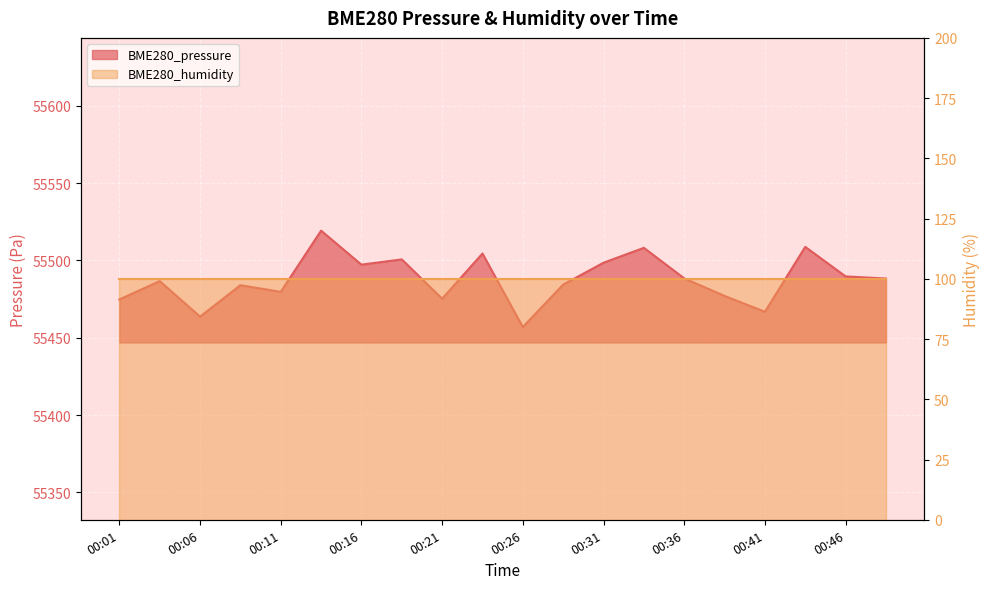

What is the smallest value displayed?

55456.9